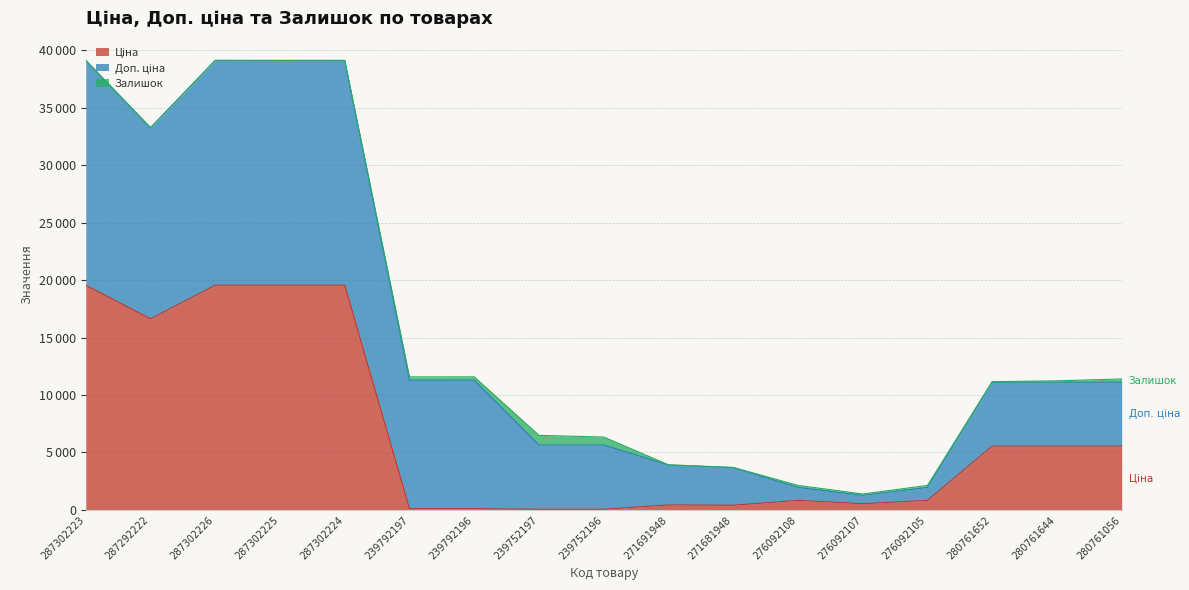

At which label does Доп. ціна first exceed 5591?

287302223